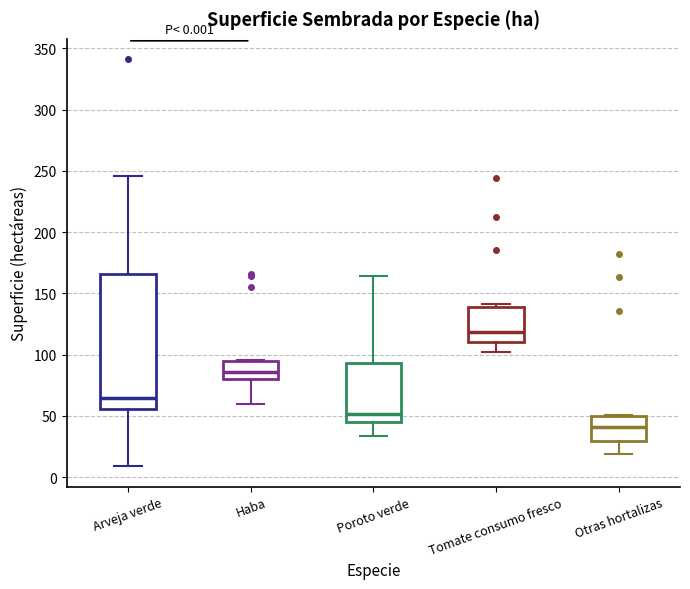

Comparing the boxes themselves (not the whiskers), which one is the tallest?

Arveja verde